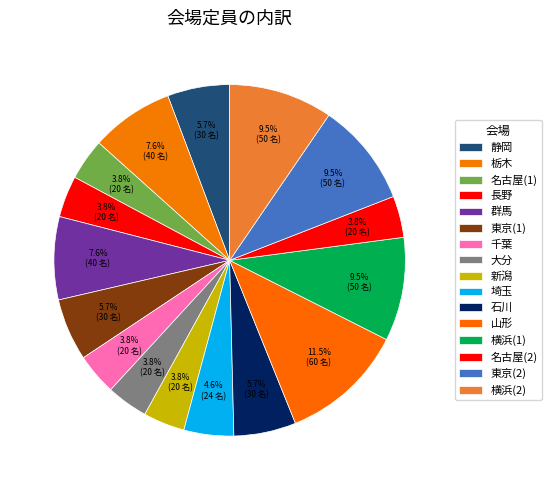

Count the number of slices in the pie.

16